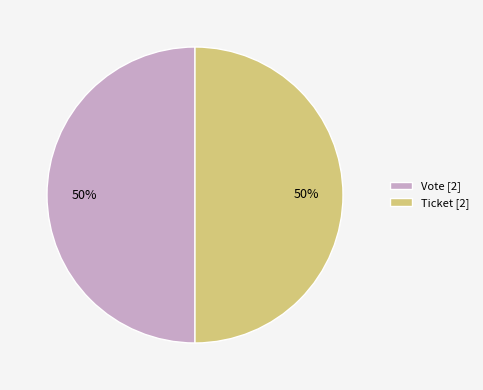

Is the sum of Vote [2] and Ticket [2] greater than half?

Yes